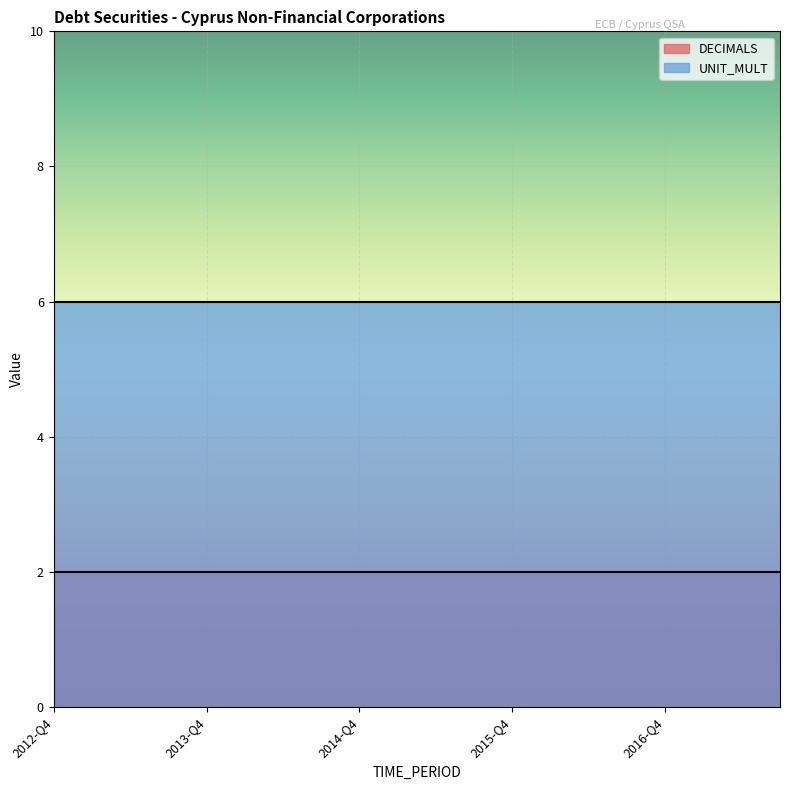

What is the label of the 13th point from the right?

2014-Q3